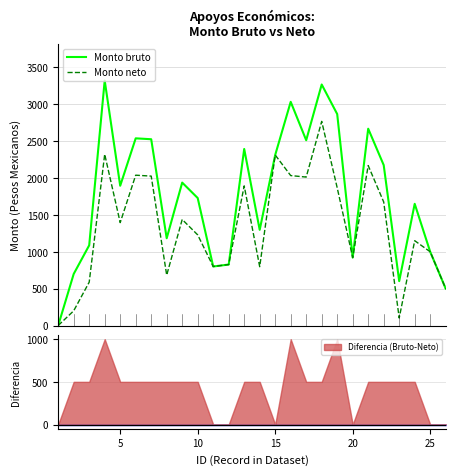

Reading left to right, extract all data points from this chart.

Monto bruto: 0.0	699.4	1087.8	3322.4	1895.5	2538.6	2526.4	1183.2	1938.2	1729.1	800.4	826.8	2394.1	1297.4	2312.7	3033.6	2513.1	3268.6	2867.7	921.8	2669.2	2175.8	601.8	1650.3	1000.0	500.0
Monto neto: 0.0	199.4	587.8	2322.4	1395.5	2038.6	2026.4	683.2	1438.2	1229.1	800.4	826.8	1894.1	797.4	2312.7	2033.6	2013.1	2768.6	1867.7	921.8	2169.2	1675.8	101.8	1150.3	1000.0	500.0